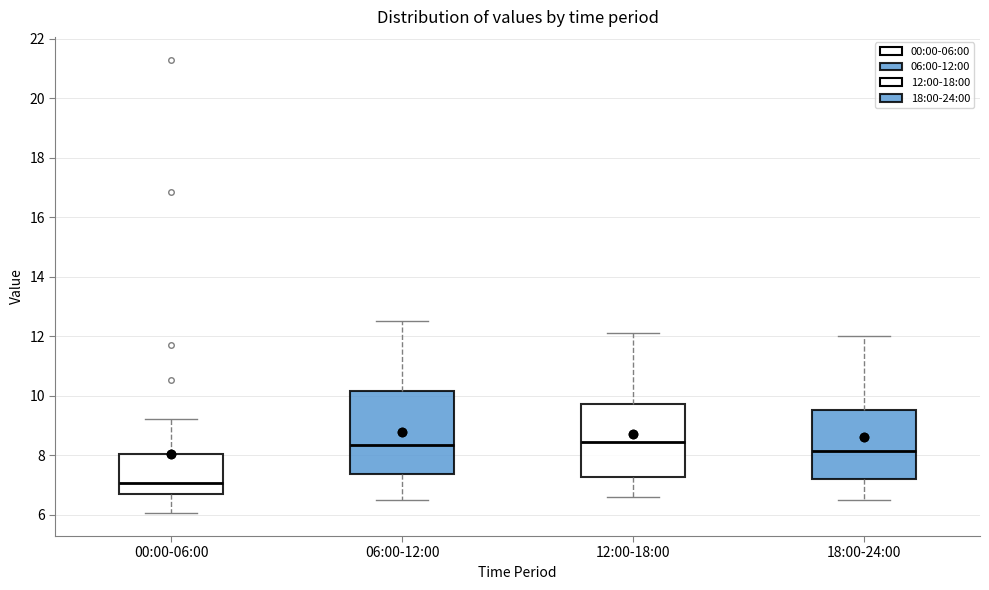

Reading left to right, read every box against the y-axis: the position of its median line, the range the box covers, and the ends of its whiskers. The values are not printed on the chart, so give them approximately, as read against the axis.

00:00-06:00: median 7.0, box 6.6 to 8.0, whiskers 6.0 to 9.2
06:00-12:00: median 8.4, box 7.4 to 10.2, whiskers 6.6 to 12.6
12:00-18:00: median 8.4, box 7.2 to 9.8, whiskers 6.6 to 12.2
18:00-24:00: median 8.2, box 7.2 to 9.6, whiskers 6.6 to 12.0